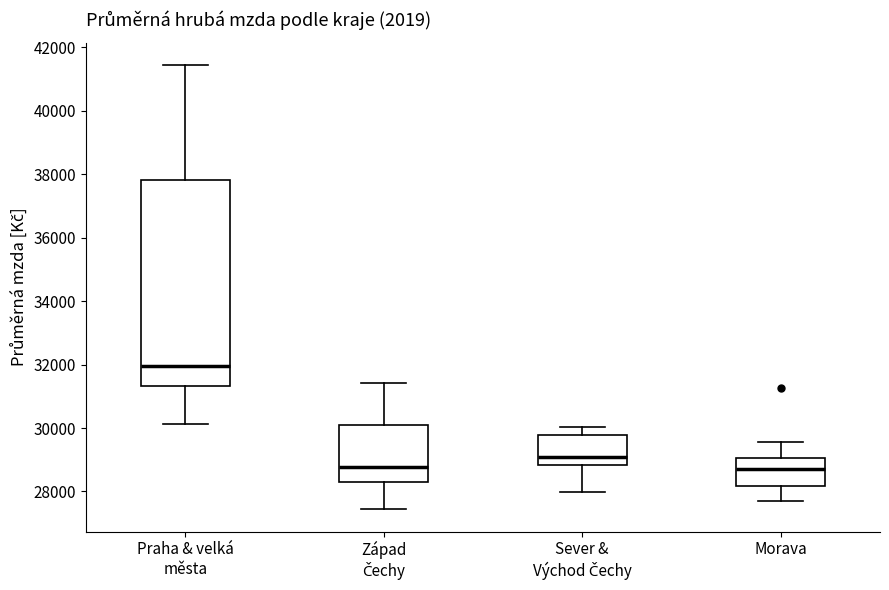

Where is the upper edge of the box for Západ Čechy on the y-axis? The values are not printed on the chart, so give them approximately, as read against the axis.

30000